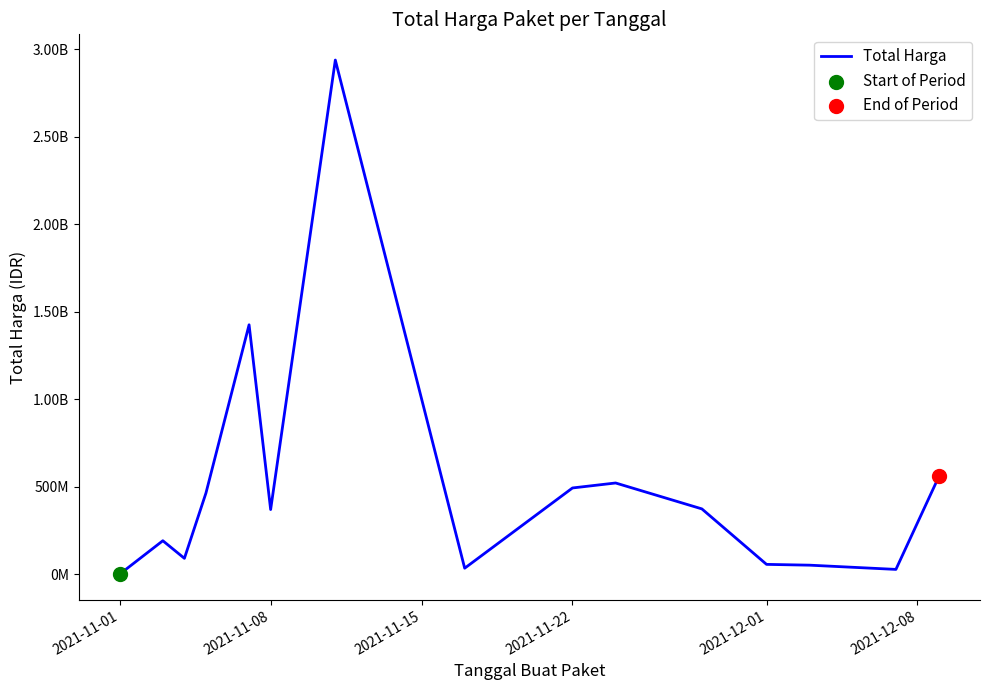

Does the chart have visible grid lines?

No